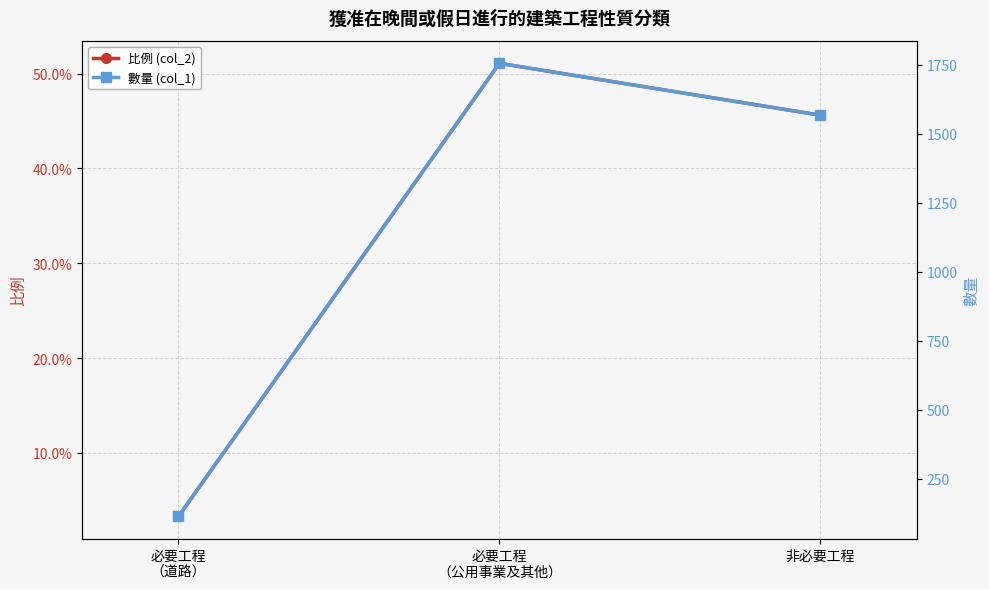

Between 必要工程
（道路） and 必要工程
（公用事業及其他）, which series saw the biggest shift?

數量 (col_1)